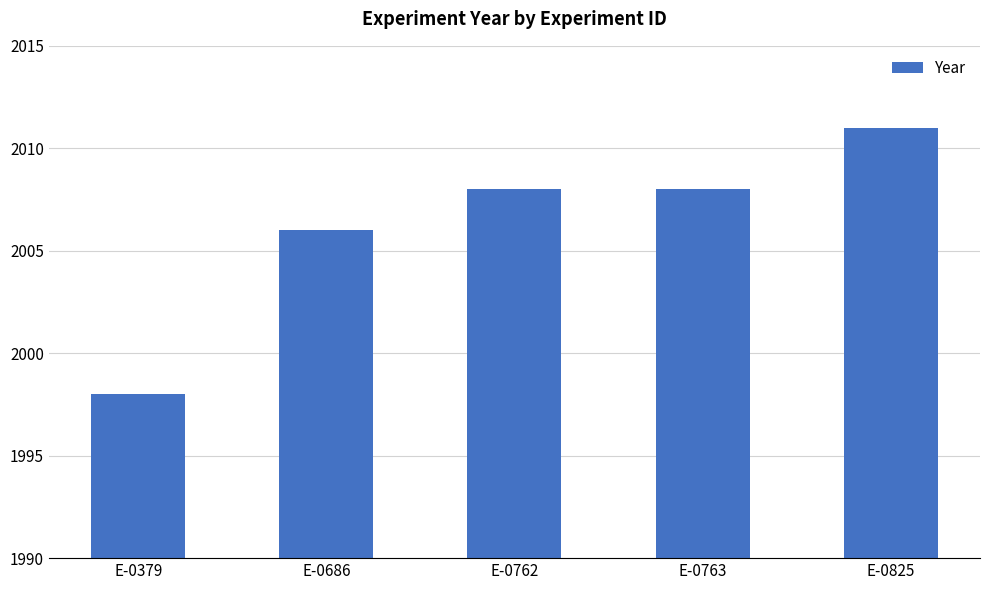

The chart shows a value of 2950 at E-0686. True or false?

False